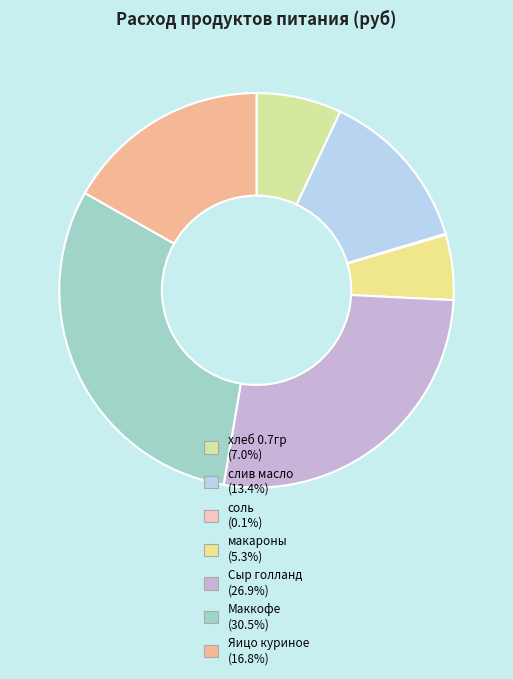

Combined, what portion of the pie is соль and Сыр голланд?

26.9%